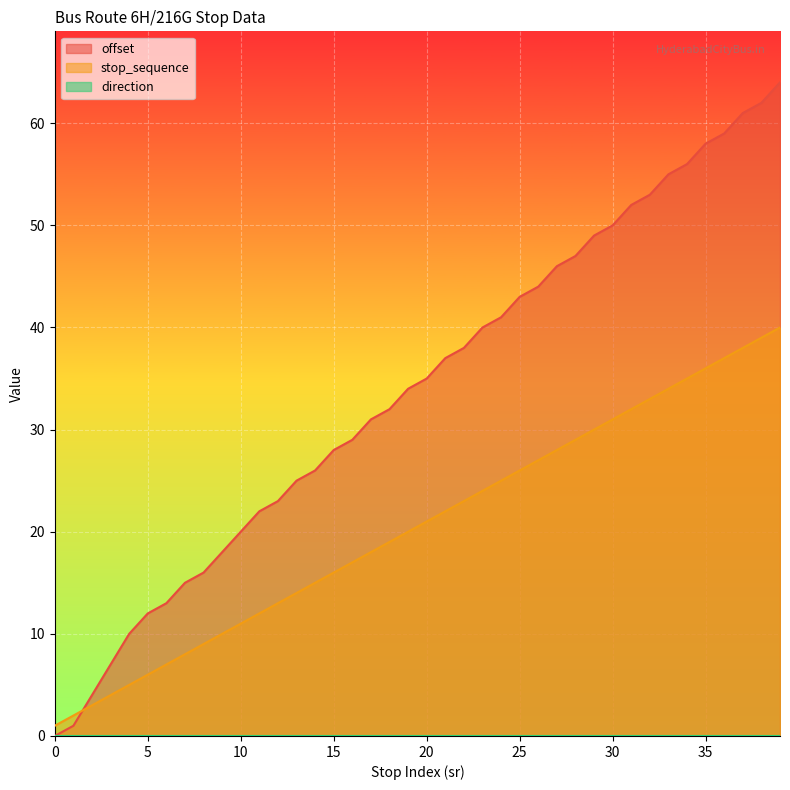

What is the maximum value shown in the chart?

64